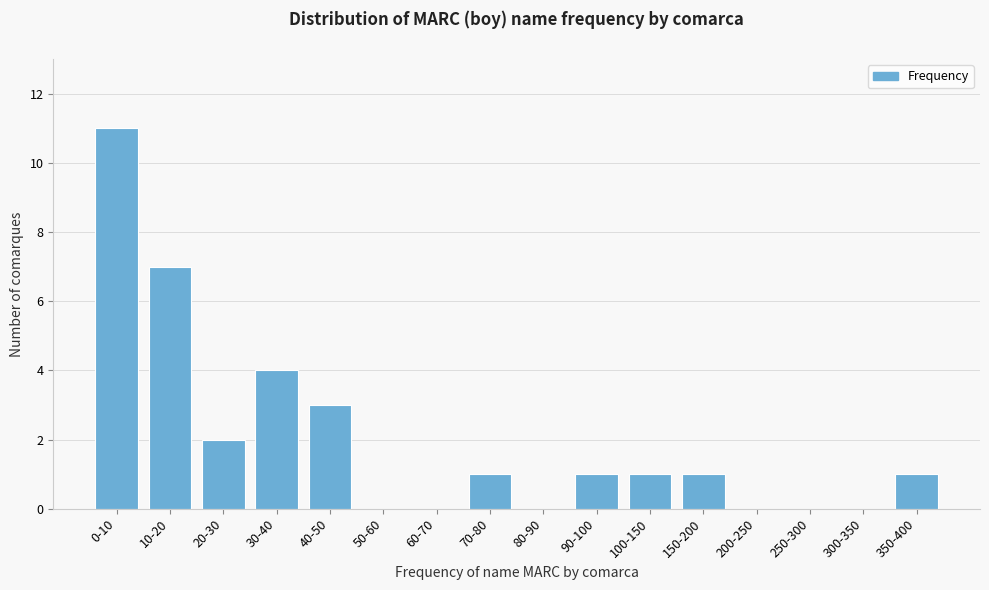

Reading left to right, what are all the values shown in this chart?

0-10=11	10-20=7	20-30=2	30-40=4	40-50=3	50-60=0	60-70=0	70-80=1	80-90=0	90-100=1	100-150=1	150-200=1	200-250=0	250-300=0	300-350=0	350-400=1